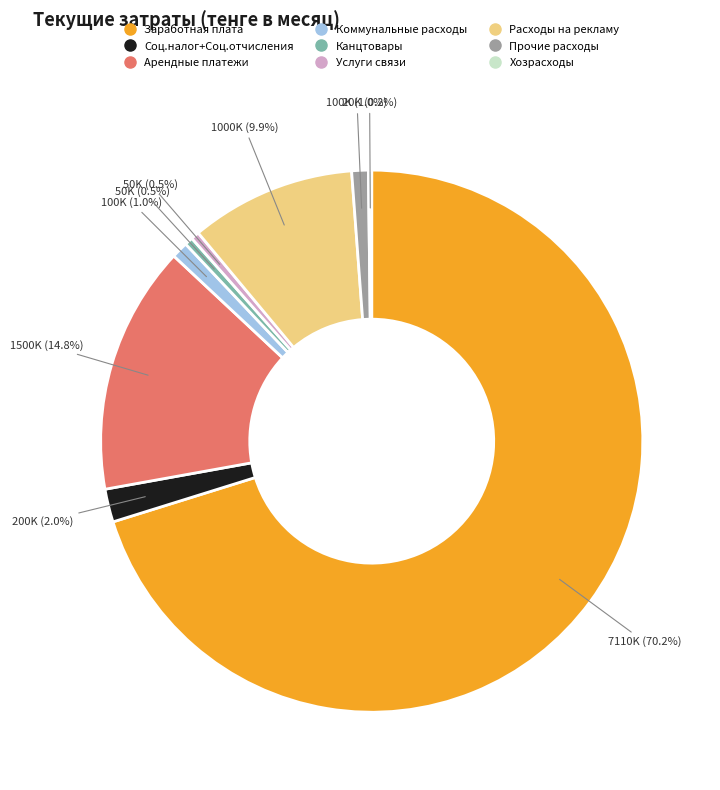

What is the total percentage of Соц.налог+Соц.отчисления and Услуги связи?

2.5%